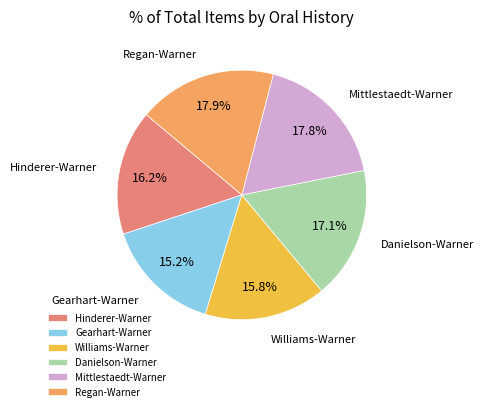

Combined, what portion of the pie is Regan-Warner and Danielson-Warner?

35.0%